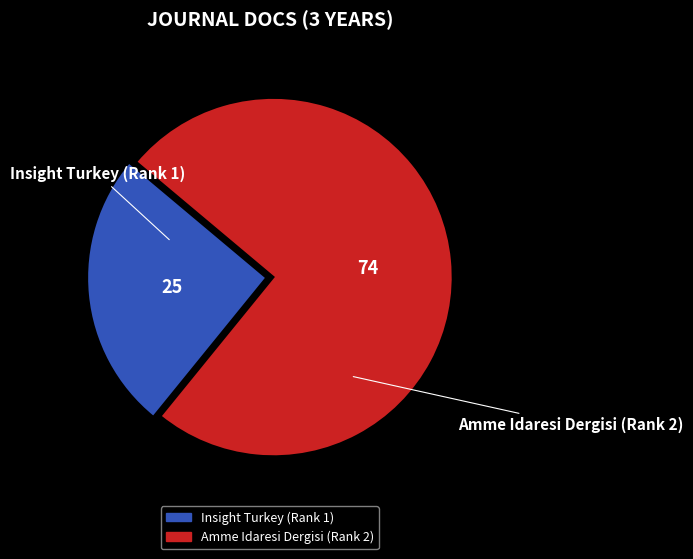

Approximately how many times larger is the value at Insight Turkey (Rank 1) compared to Amme Idaresi Dergisi (Rank 2)?

0.3